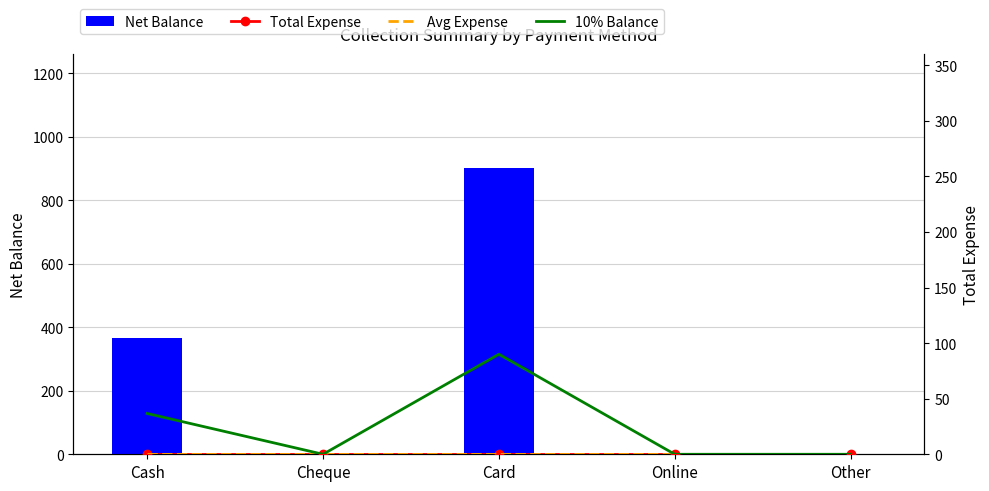

What is the difference between the second highest and minimum values in the 10% Balance series?

36.7